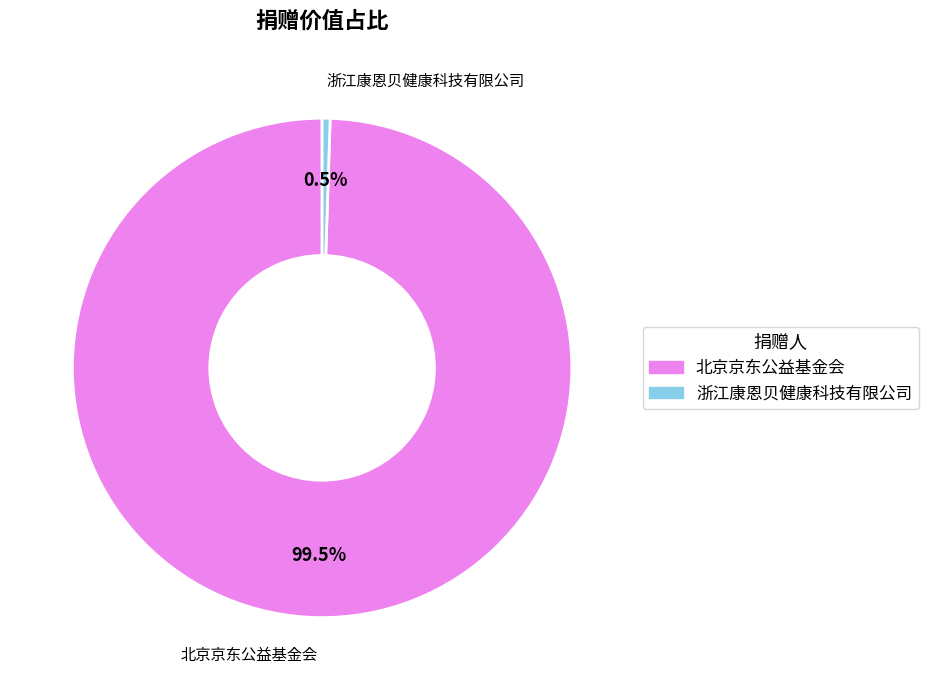

Rank the categories by value from lowest to highest.

浙江康恩贝健康科技有限公司, 北京京东公益基金会